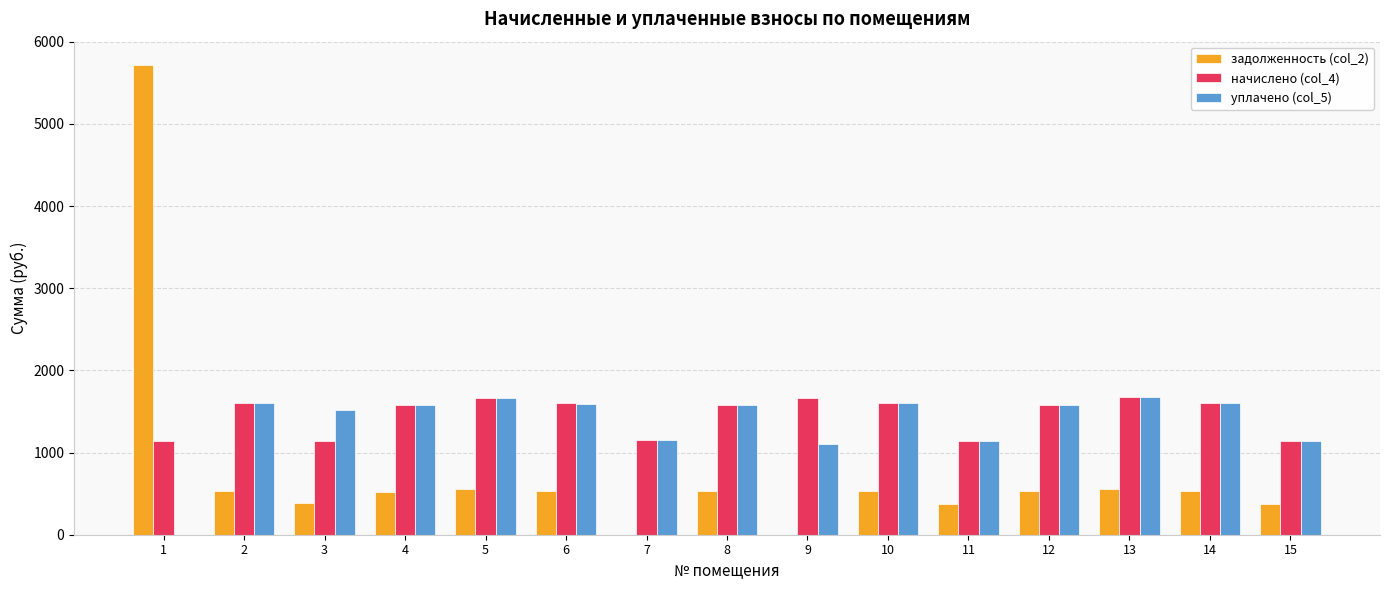

What is the greatest value displayed?

5714.9